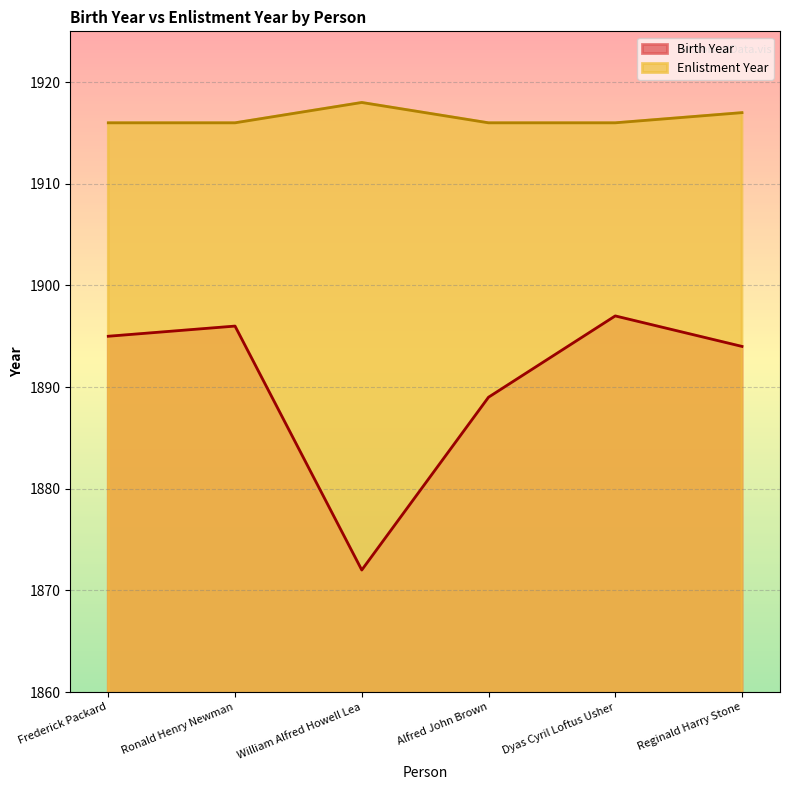

Which series changed the most between William Alfred Howell Lea and Dyas Cyril Loftus Usher?

Birth Year